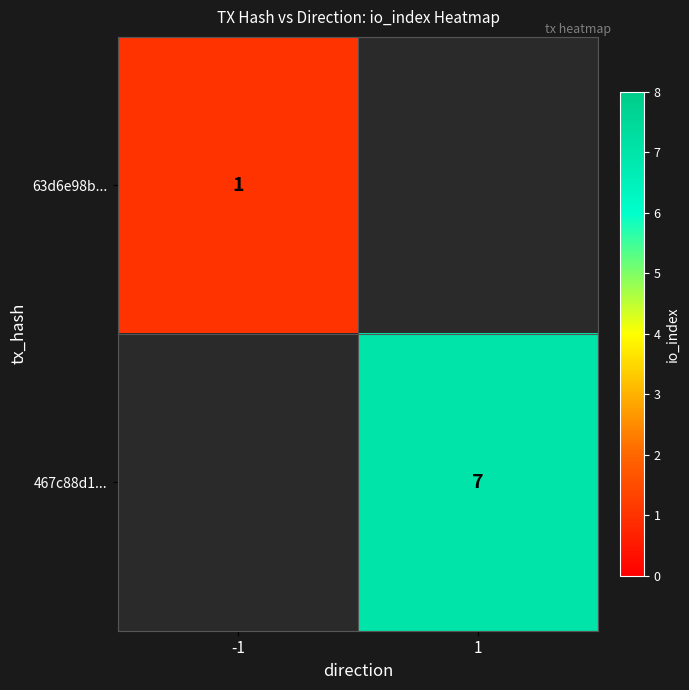

True or false: 63d6e98b... has a value of 0 at -1.

False